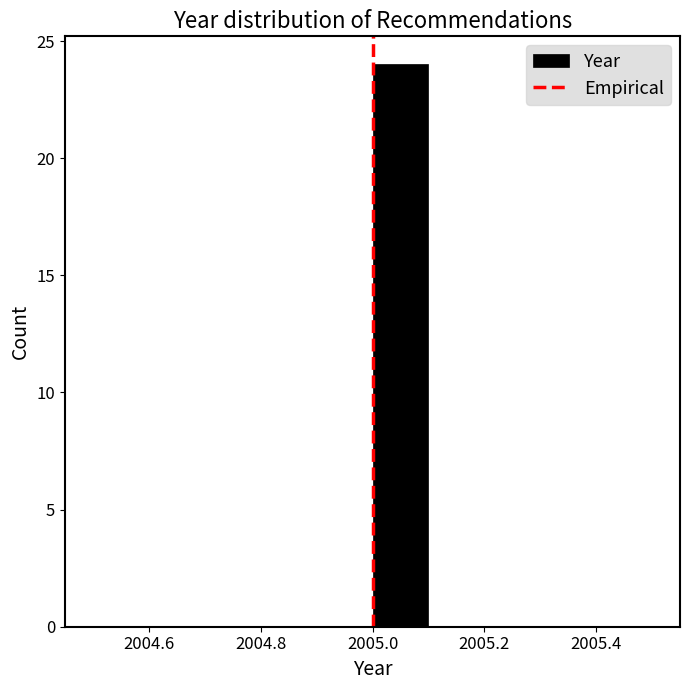

Reading left to right, list every bar in this chart as the range it spans on the x-axis followed by its height. The values are not printed on the chart, so give them approximately, as read against the axis.

2004.5 to 2004.6: 0
2004.6 to 2004.7: 0
2004.7 to 2004.8: 0
2004.8 to 2004.9: 0
2004.9 to 2005.0: 0
2005.0 to 2005.1: 24
2005.1 to 2005.2: 0
2005.2 to 2005.3: 0
2005.3 to 2005.4: 0
2005.4 to 2005.5: 0